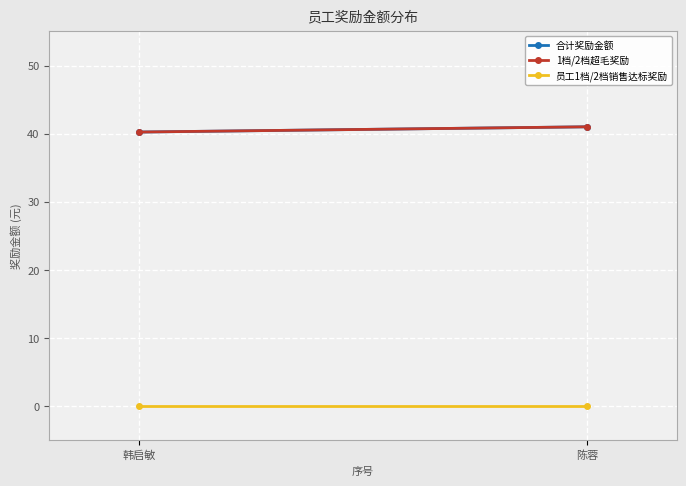

Reading left to right, transcribe all the data shown in this chart.

合计奖励金额: 40.2	41.0
1档/2档超毛奖励: 40.2	41.0
员工1档/2档销售达标奖励: 0.0	0.0